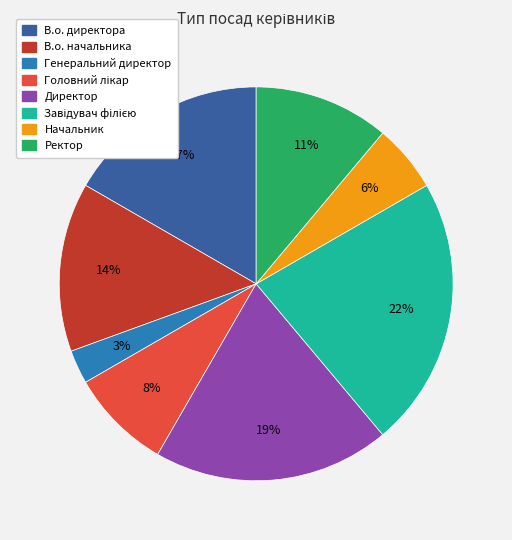

To the nearest percent, what is the difference between the largest and smallest slice percentages?

19%